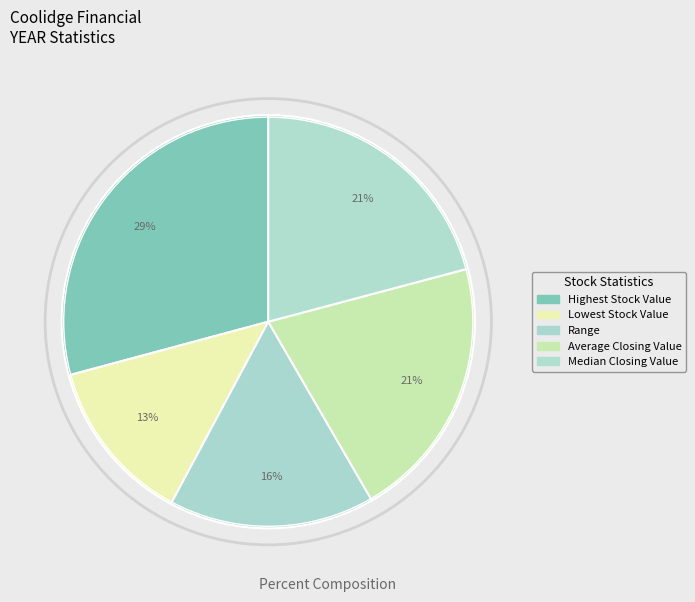

Is there a majority slice in this chart?

No